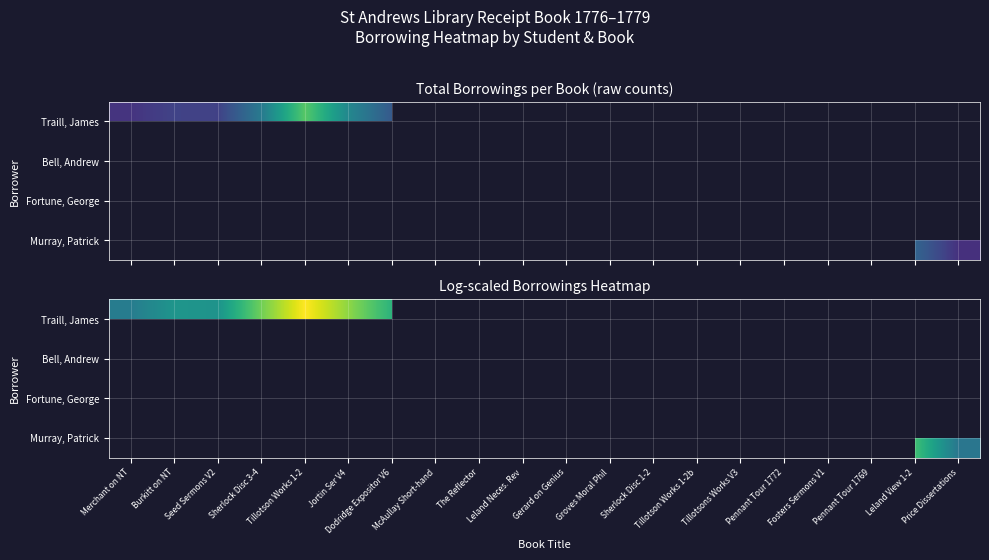

How many distinct data groups are displayed?

4